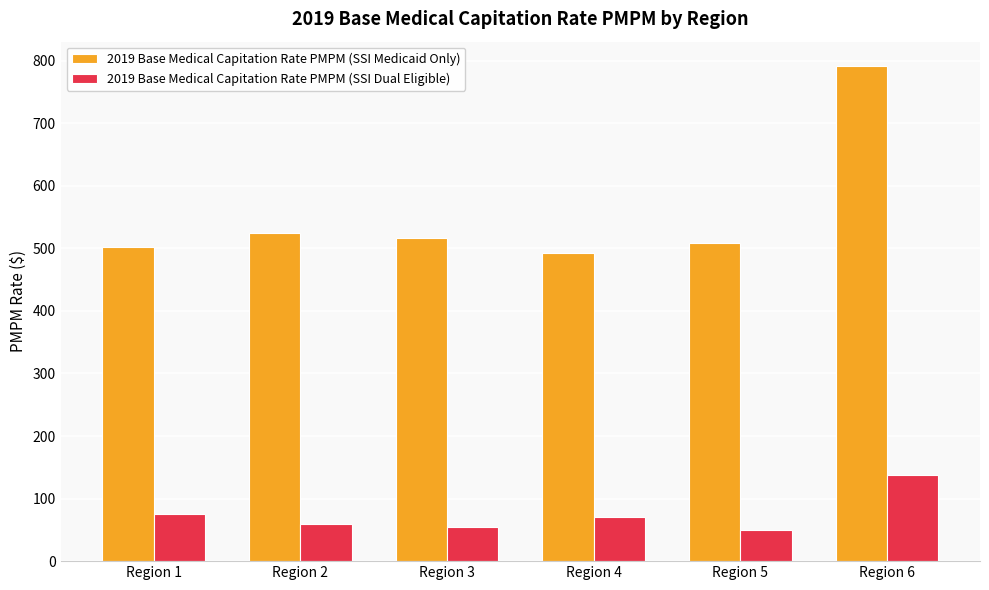

Which series has the largest total across all categories?

2019 Base Medical Capitation Rate PMPM (SSI Medicaid Only)